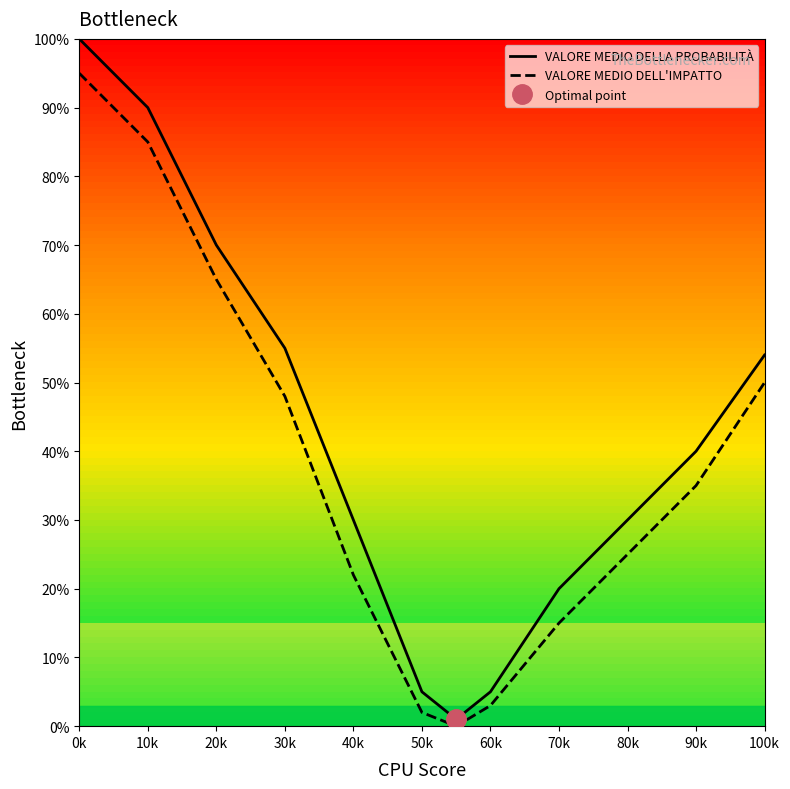

Reading right to left, transcribe all the data shown in this chart.

VALORE MEDIO DELLA PROBABILITÀ: 54	40	30	20	5	1	5	30	55	70	90	100
VALORE MEDIO DELL'IMPATTO: 50	35	25	15	3	0	2	22	48	65	85	95